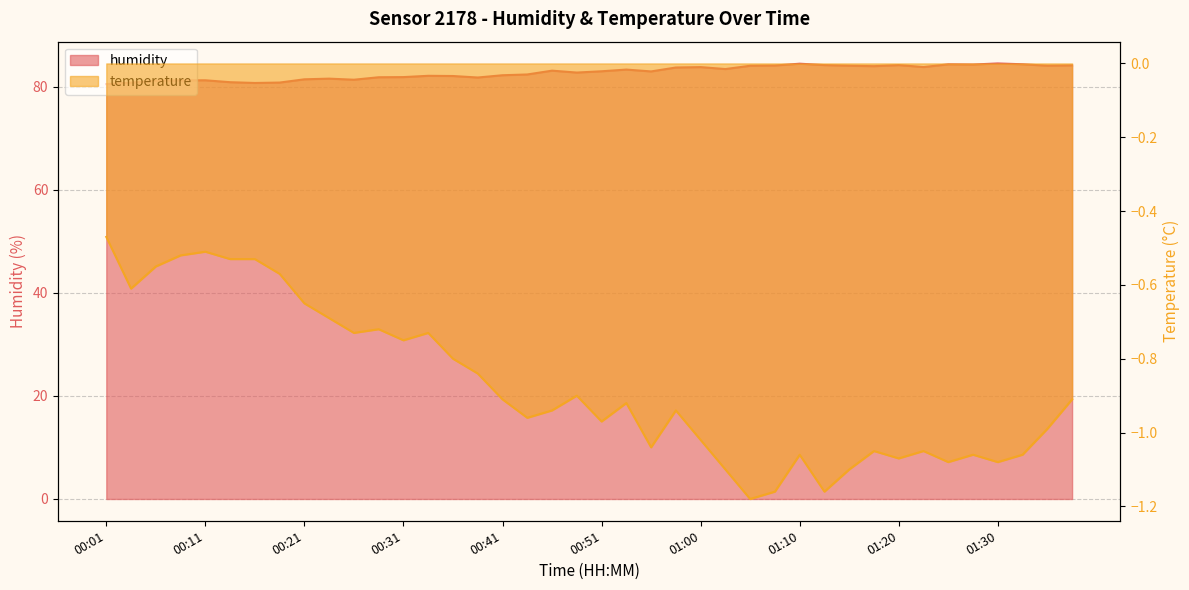

At which label does temperature reach its peak?

00:01